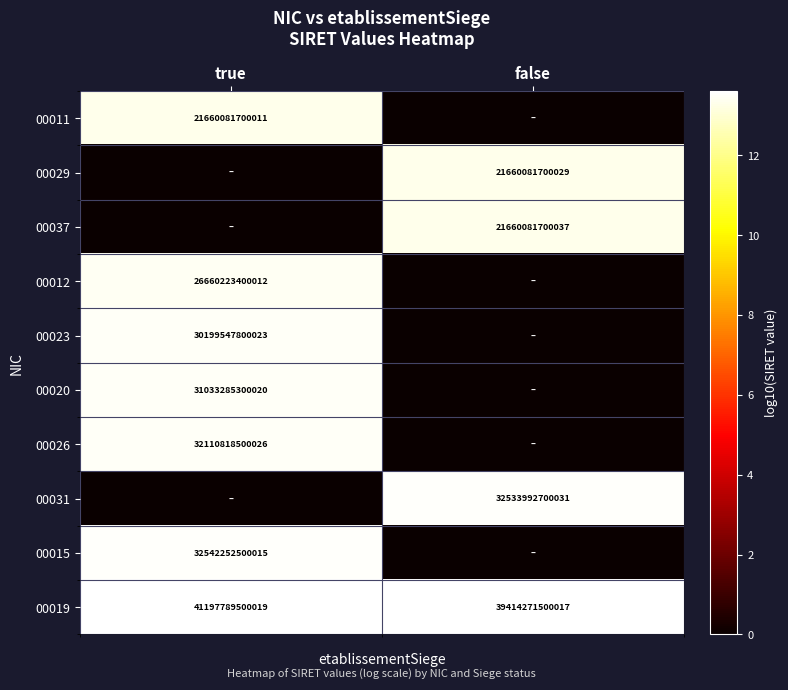

The value of 00011 at true is 21660081700011. True or false?

True